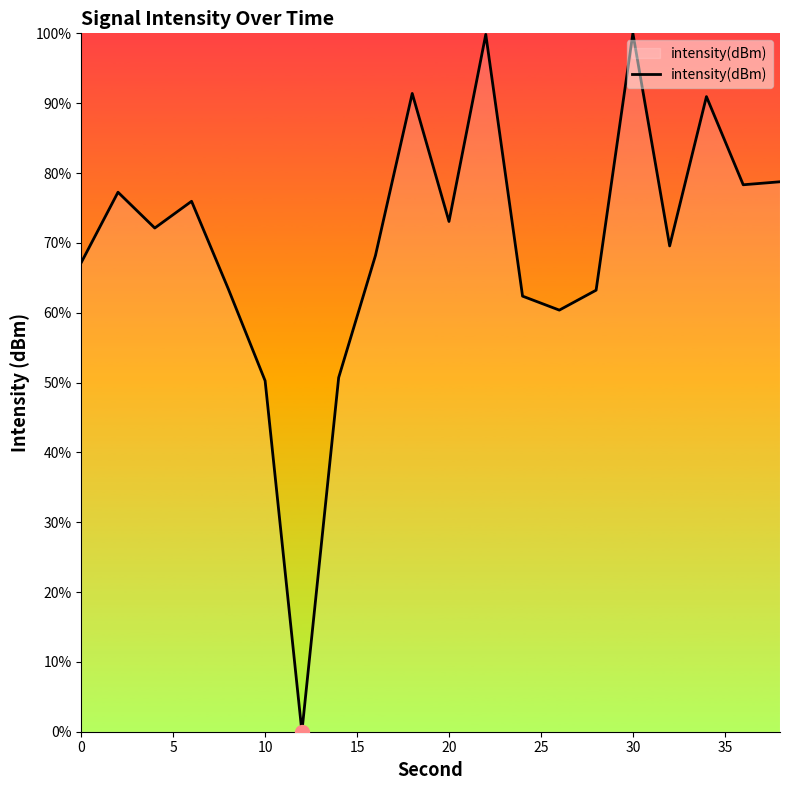

What is the difference between the maximum and minimum values?

100.0